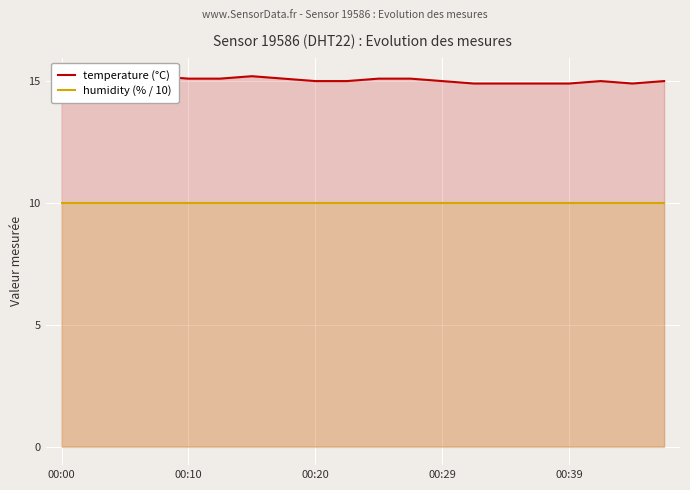

Is it true that humidity (% / 10) equals 10.0 at 5?

True